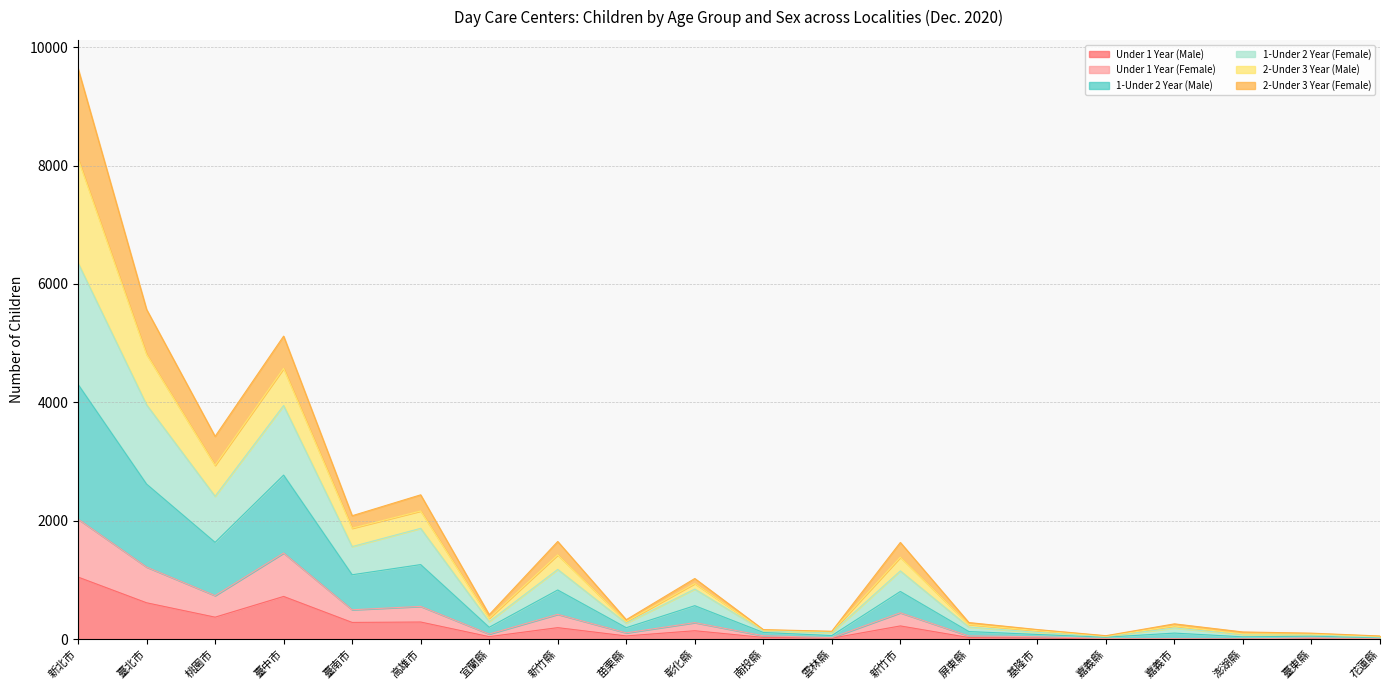

Which has a higher value, 南投縣 or 雲林縣?

南投縣